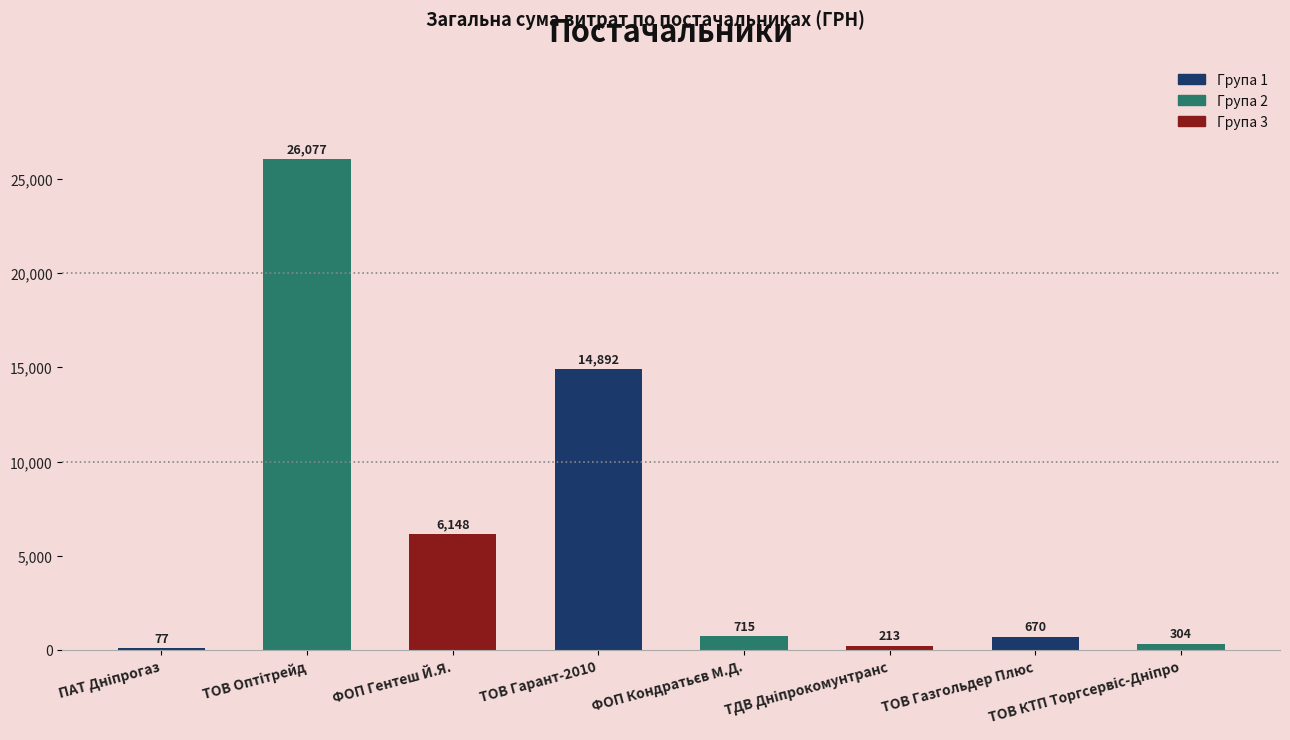

Are the bars horizontal?

No